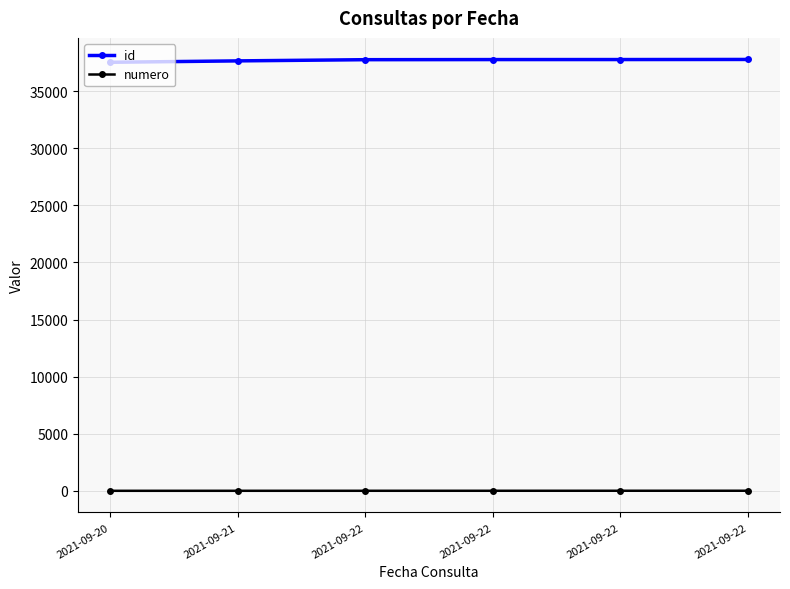

What is the highest value of the numero series?

6